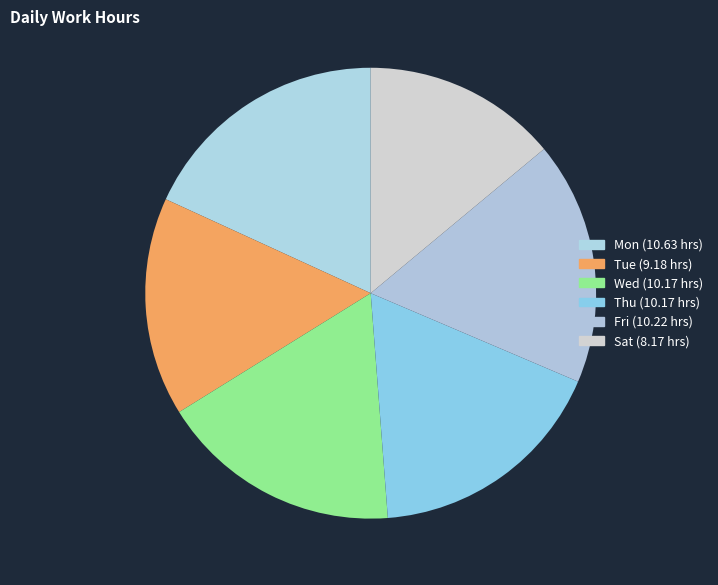

The Mon slice represents 33% of the pie. True or false?

False